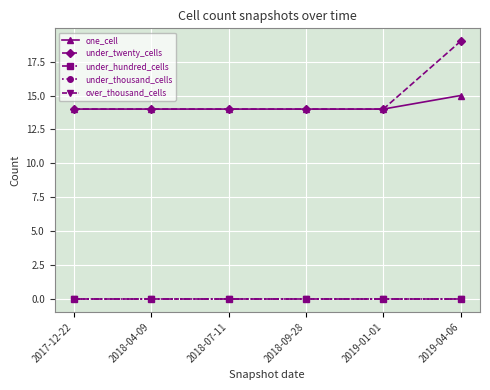

Reading left to right, transcribe all the data shown in this chart.

one_cell: 14	14	14	14	14	15
under_twenty_cells: 14	14	14	14	14	19
under_hundred_cells: 0	0	0	0	0	0
under_thousand_cells: 0	0	0	0	0	0
over_thousand_cells: 0	0	0	0	0	0